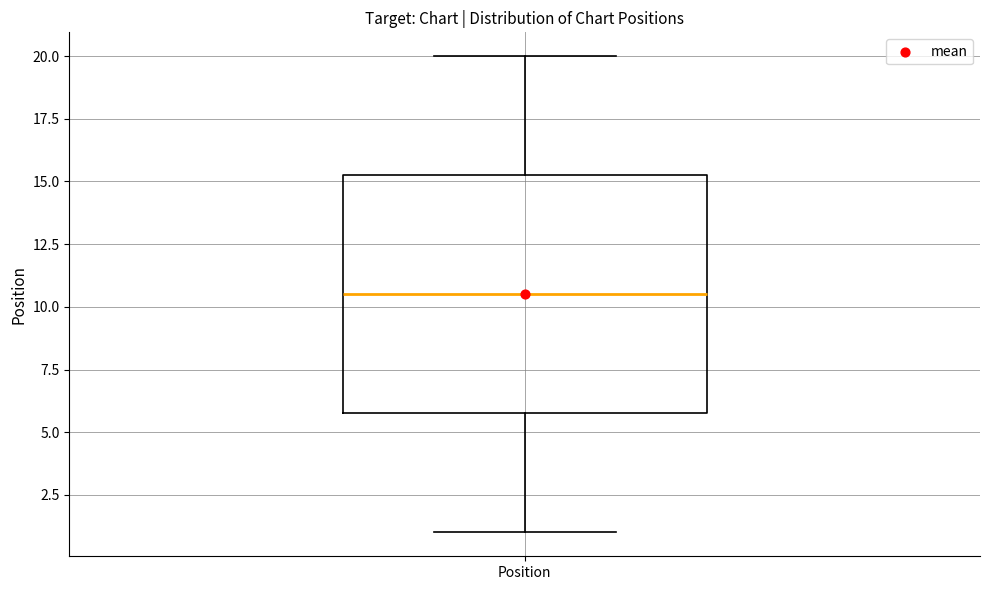

Read this box plot against the y-axis: the position of the median line, the range covered by the box, and the ends of both whiskers. The values are not printed on the chart, so give them approximately, as read against the axis.

median 10.5, box 6.0 to 15.5, whiskers 1.0 to 20.0